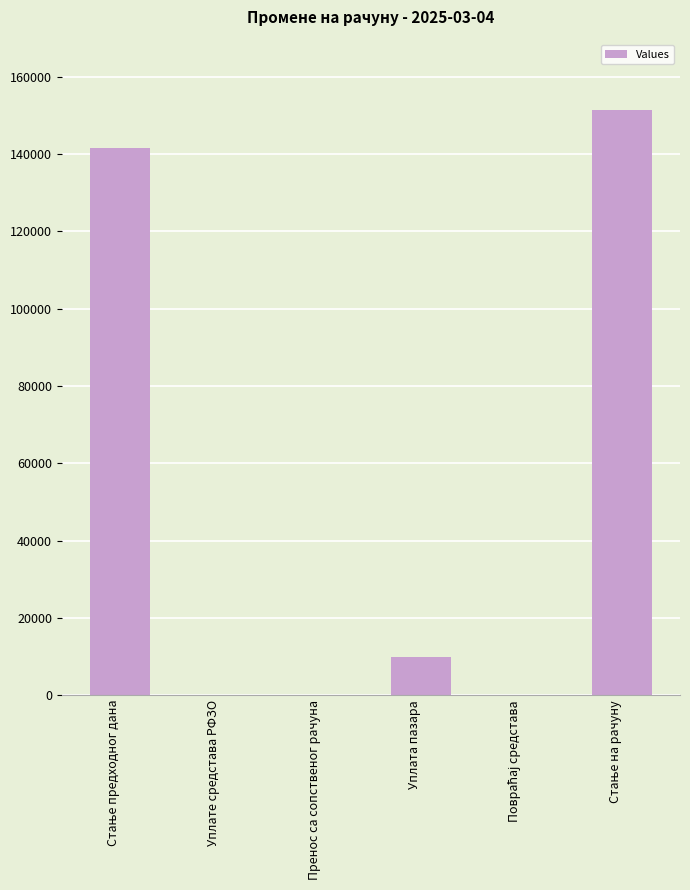

True or false: the data shows 0.0 at Пренос са сопственог рачуна.

True